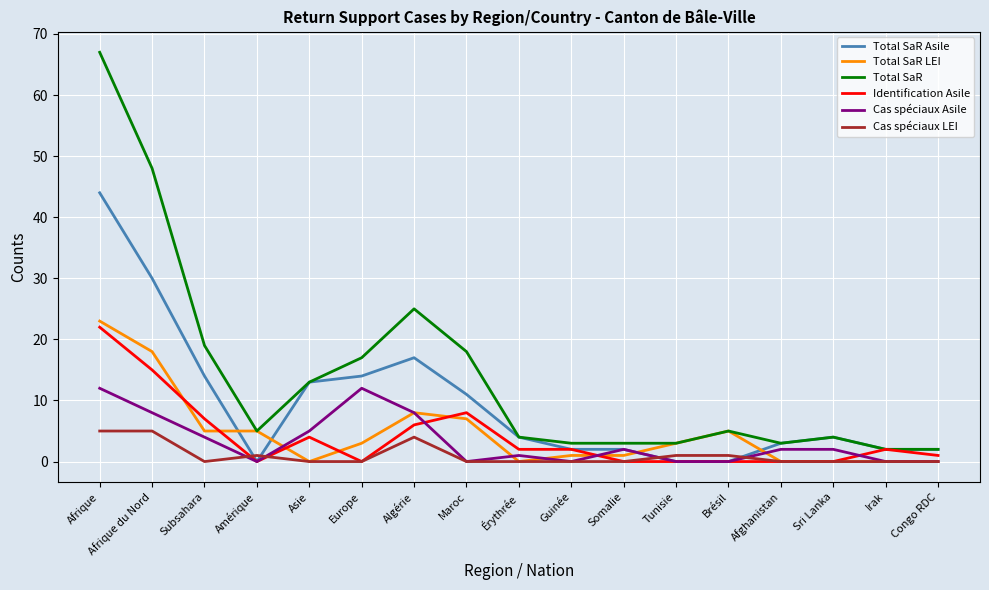

How many intersections are there between Total SaR LEI and Total SaR Asile?

4